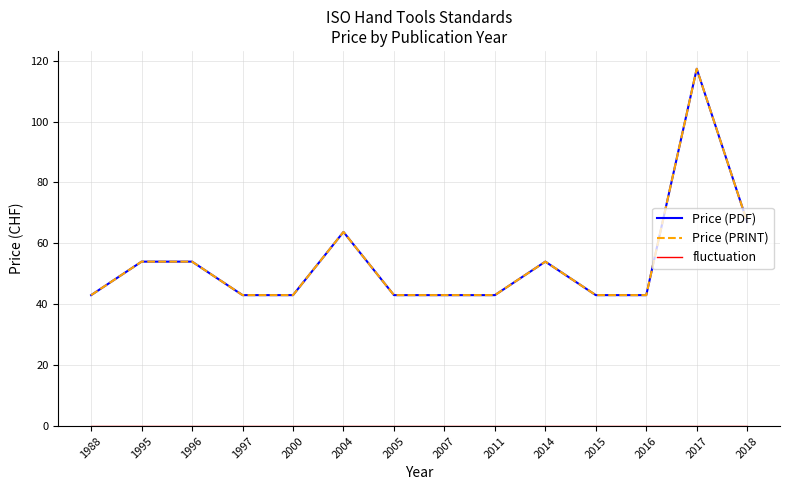

What is the average value of the Price (PDF) series?

53.9